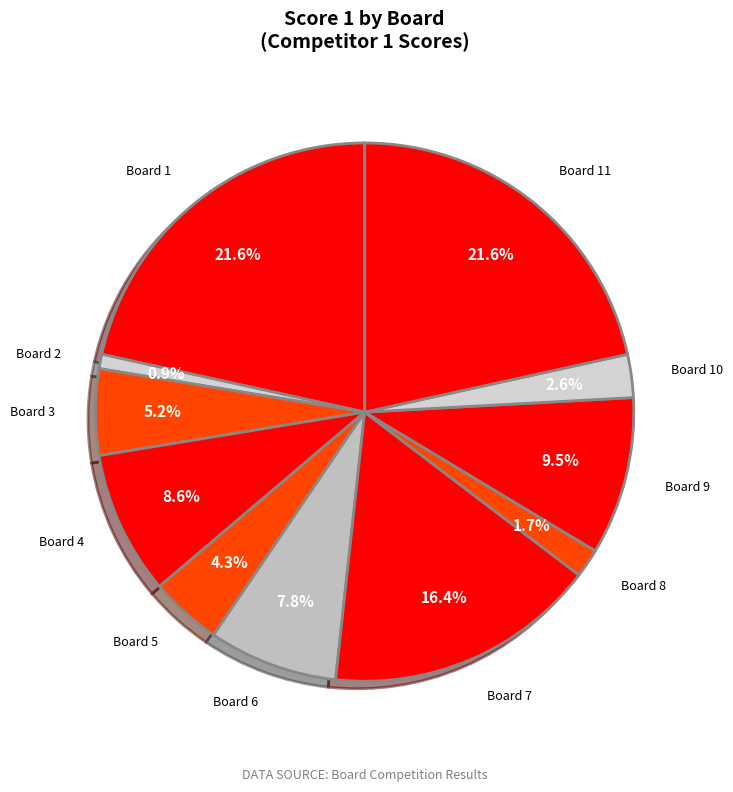

How many slices are in this pie chart?

11